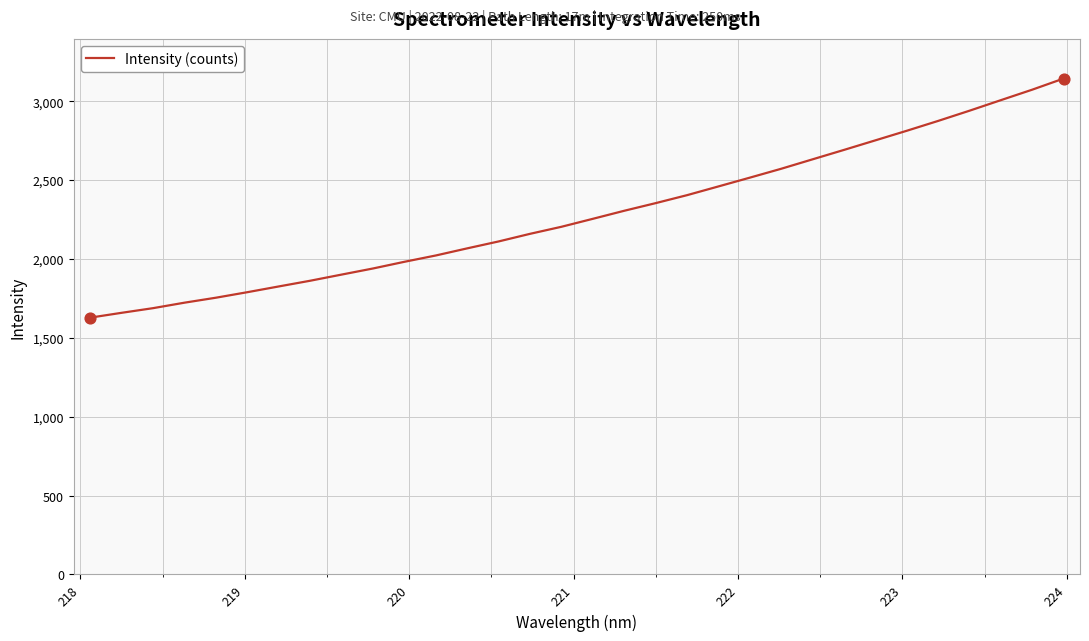

What is the difference between the maximum and minimum values?

1515.4